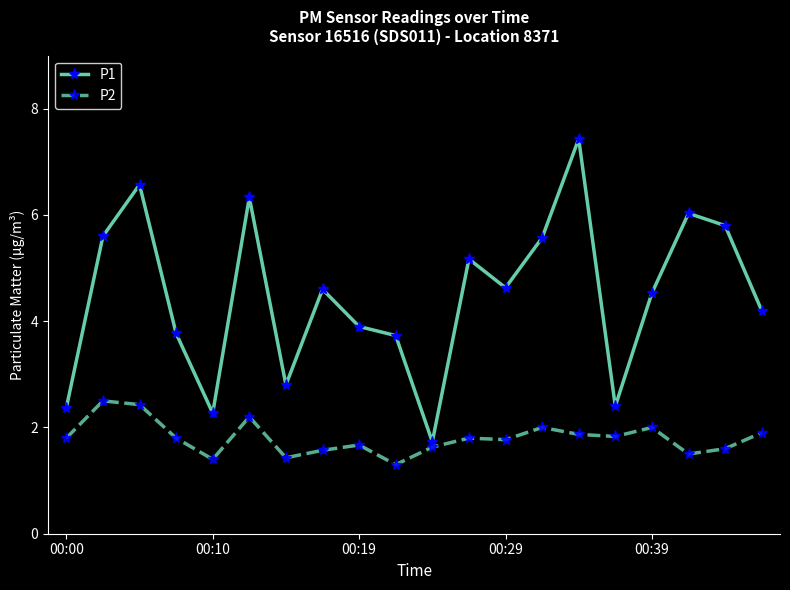

How many series are shown in this chart?

2